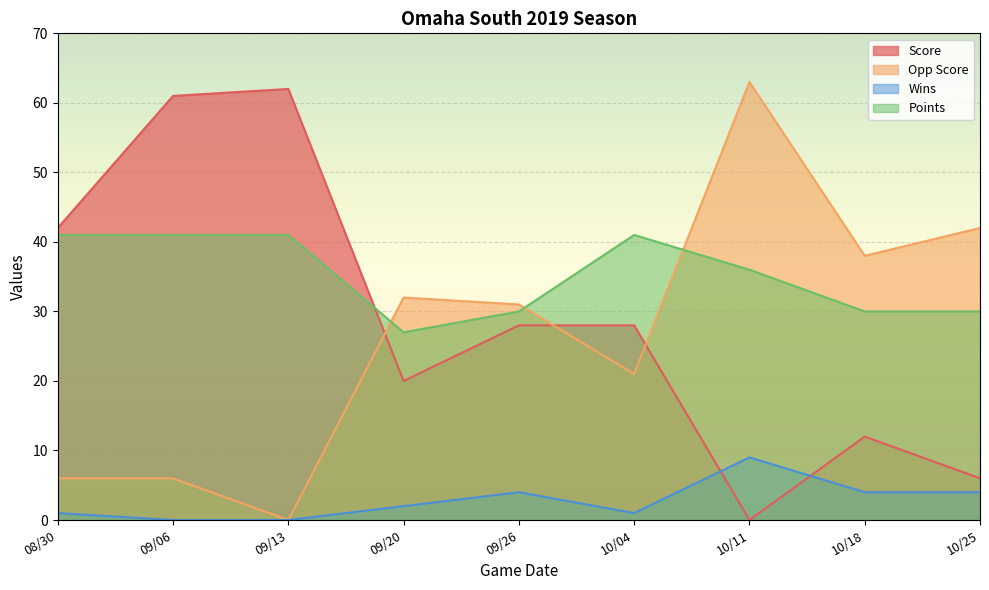

At 08/30, list the series in order from smallest to largest.

Wins, Opp Score, Points, Score